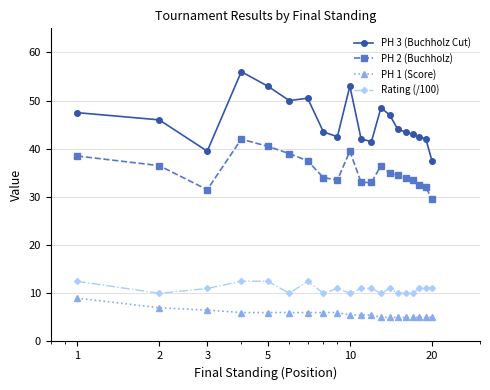

Is this an area chart (filled region under the line)?

No